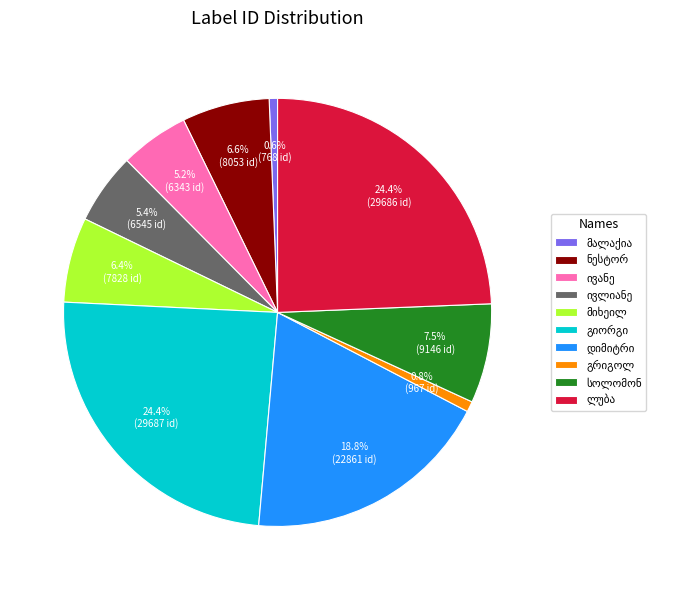

How many segments does this pie chart have?

10